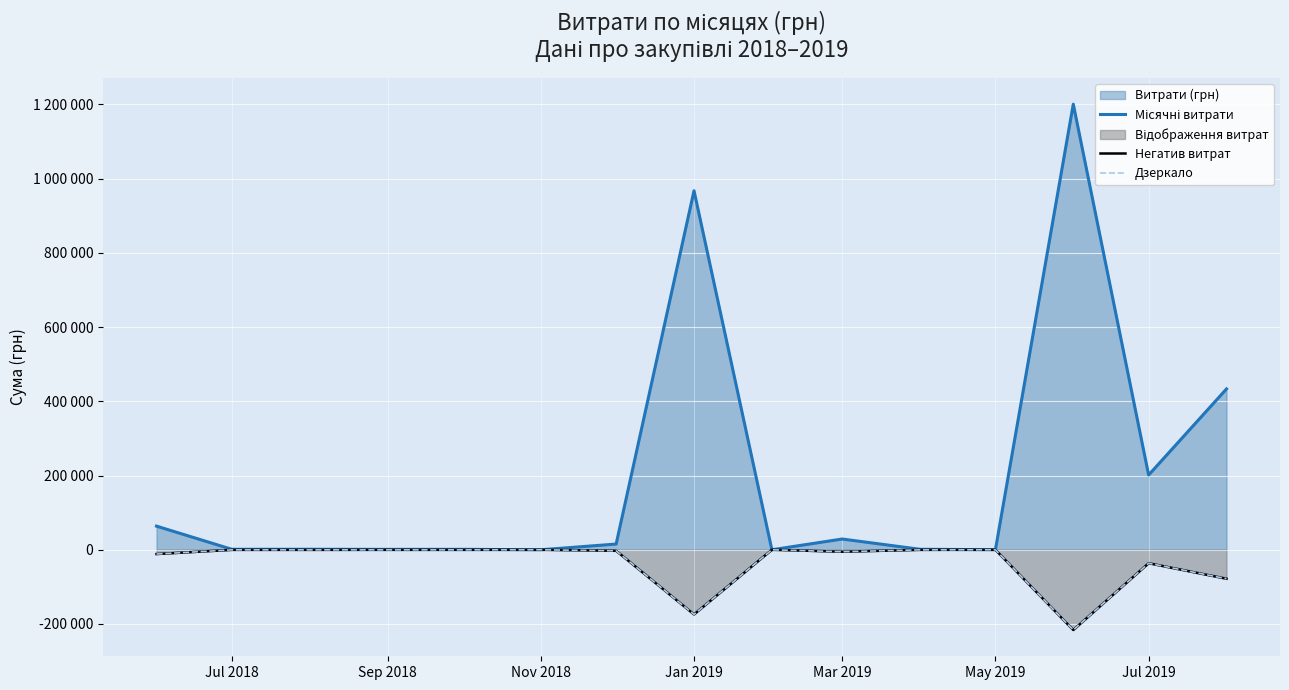

Reading left to right, what are all the values shown in this chart?

Місячні витрати: 63755.6	1284.0	1359.0	1062.1	1190.0	0.0	15451.8	967487.5	0.0	28984.3	1290.3	237.1	1200765.9	201447.6	433414.4
Негатив витрат: -11476.0	-231.1	-244.6	-191.2	-214.2	-0.0	-2781.3	-174147.7	-0.0	-5217.2	-232.3	-42.7	-216137.9	-36260.6	-78014.6
Дзеркало: -11476.0	-231.1	-244.6	-191.2	-214.2	-0.0	-2781.3	-174147.7	-0.0	-5217.2	-232.3	-42.7	-216137.9	-36260.6	-78014.6